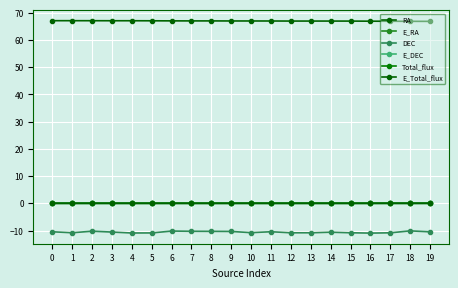

Is it true that E_RA equals 0.0 at 17?

True